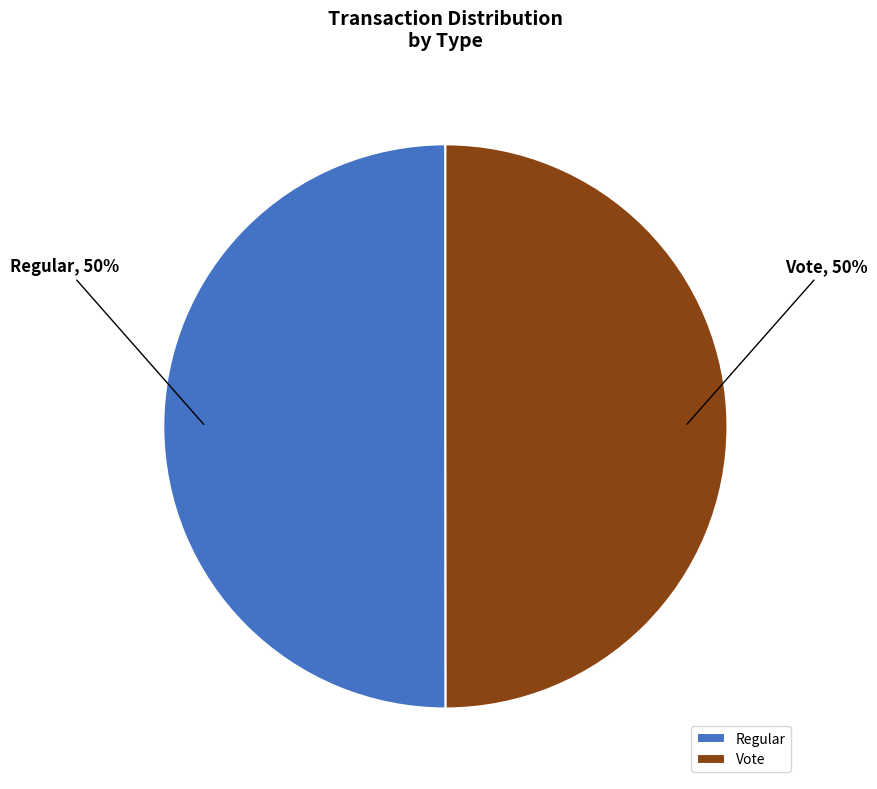

Combined, do Regular and Vote account for over 50%?

Yes